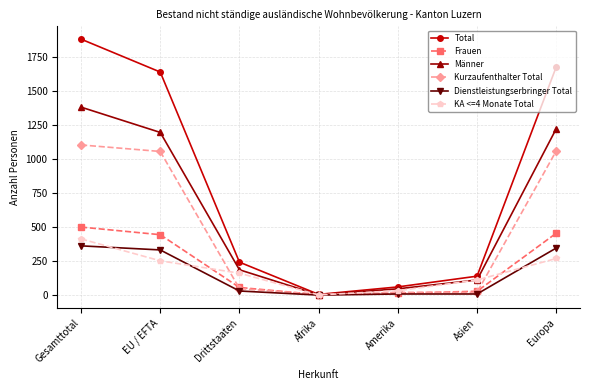

True or false: Frauen has more than 2 points higher than both neighbors.

False